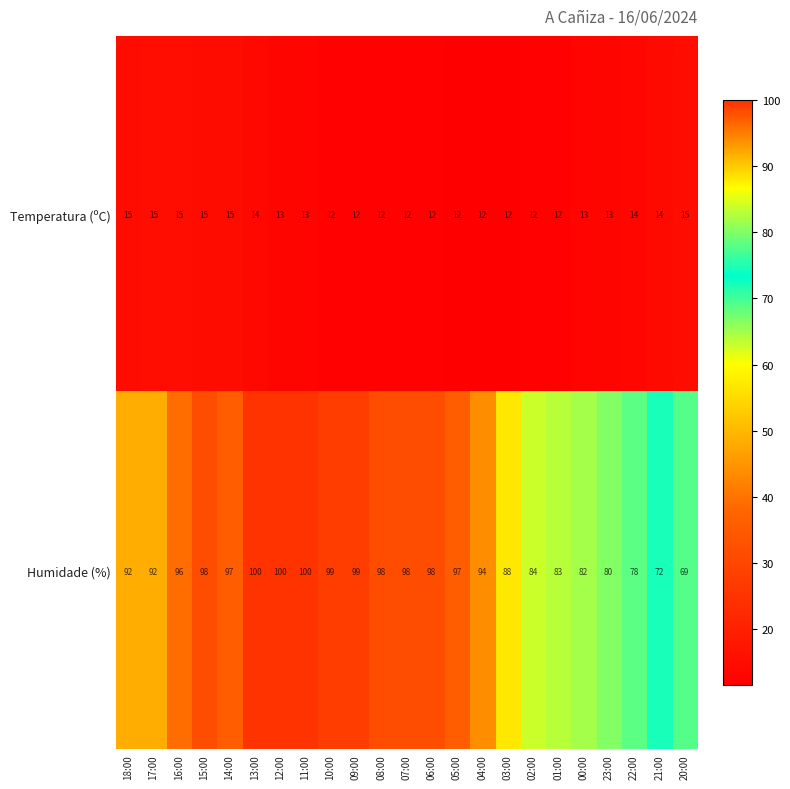

Is it true that Humidade (%) equals 100 at 12:00?

True